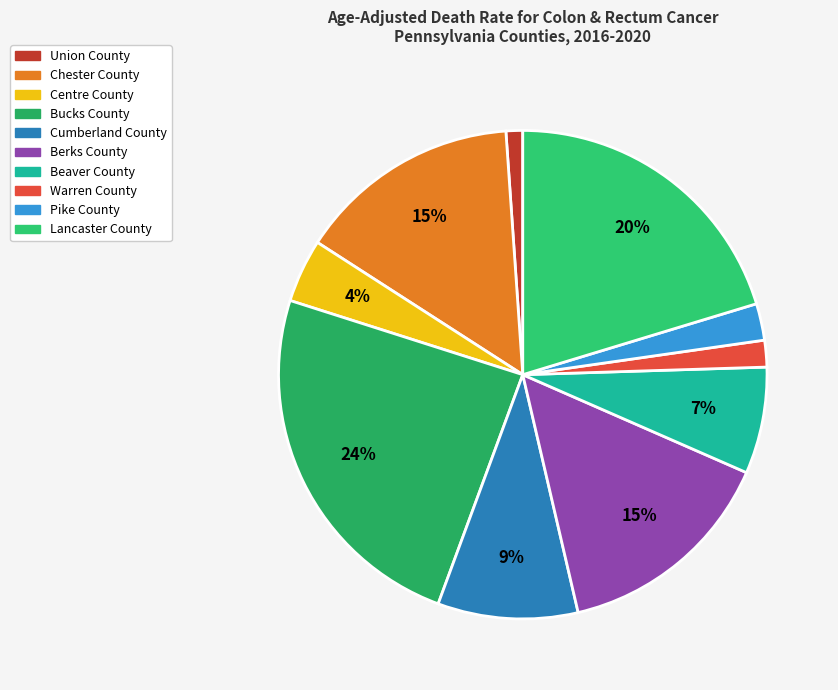

How many slices are in this pie chart?

10